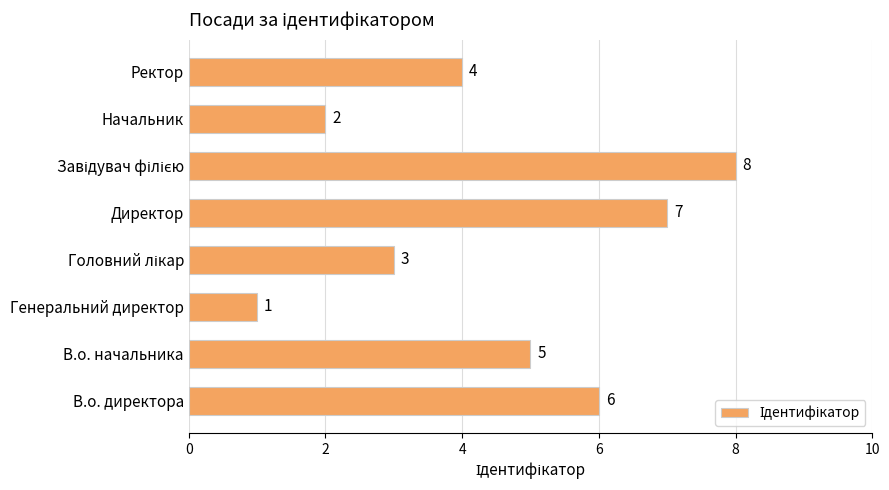

Read the value at В.о. начальника.

5